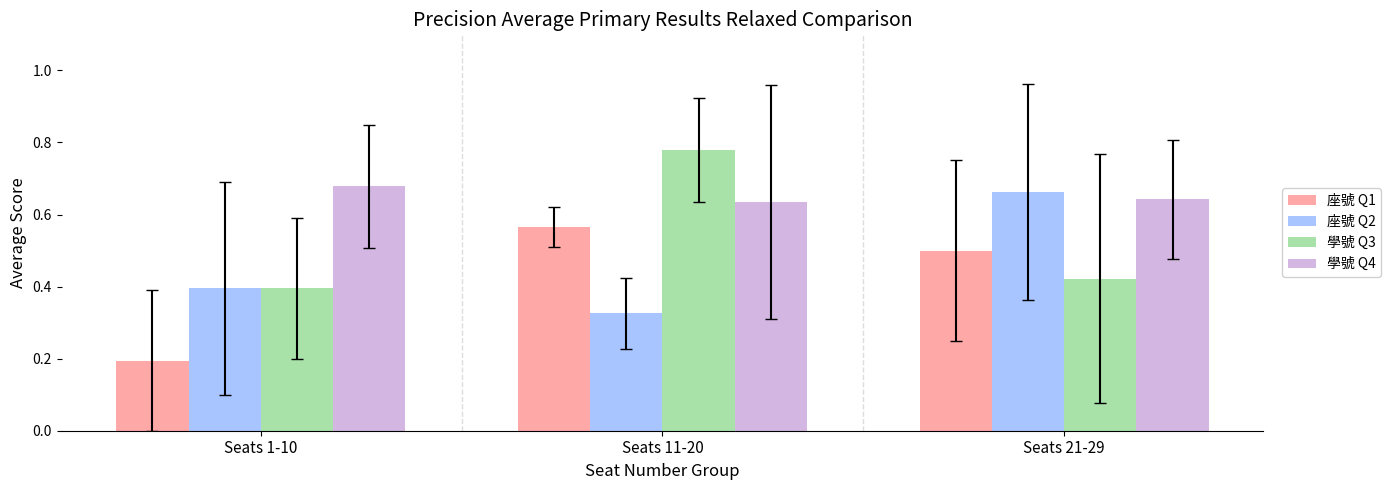

Which series has the largest total across all categories?

學號 Q4